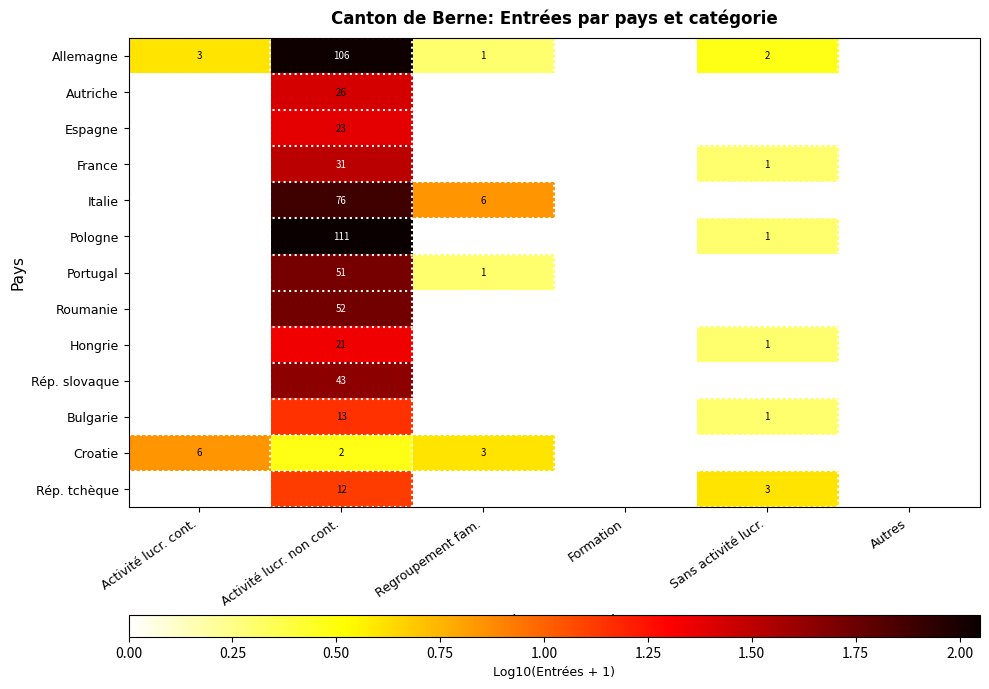

What is the difference between the France values at Sans activité lucr. and Activité lucr. non cont.?

30